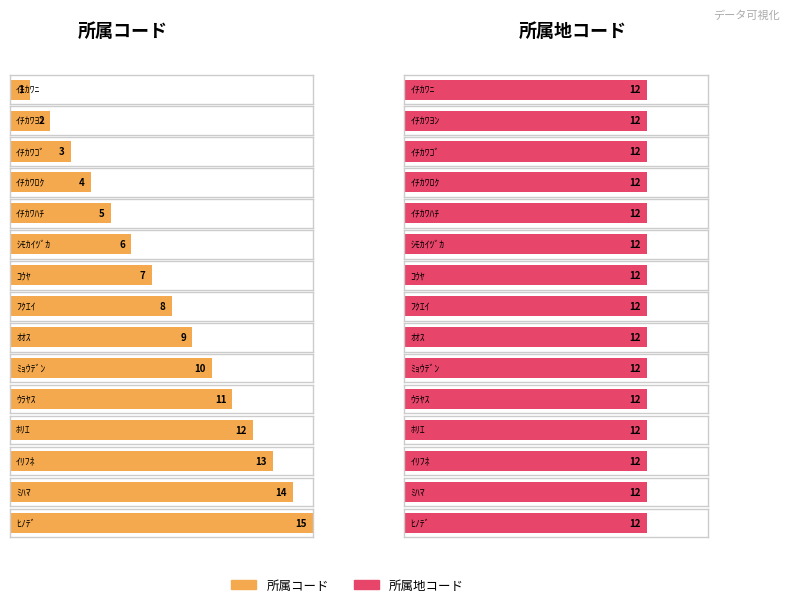

Is it true that 所属コード equals 1 at ｲﾁｶﾜﾖﾝ?

False